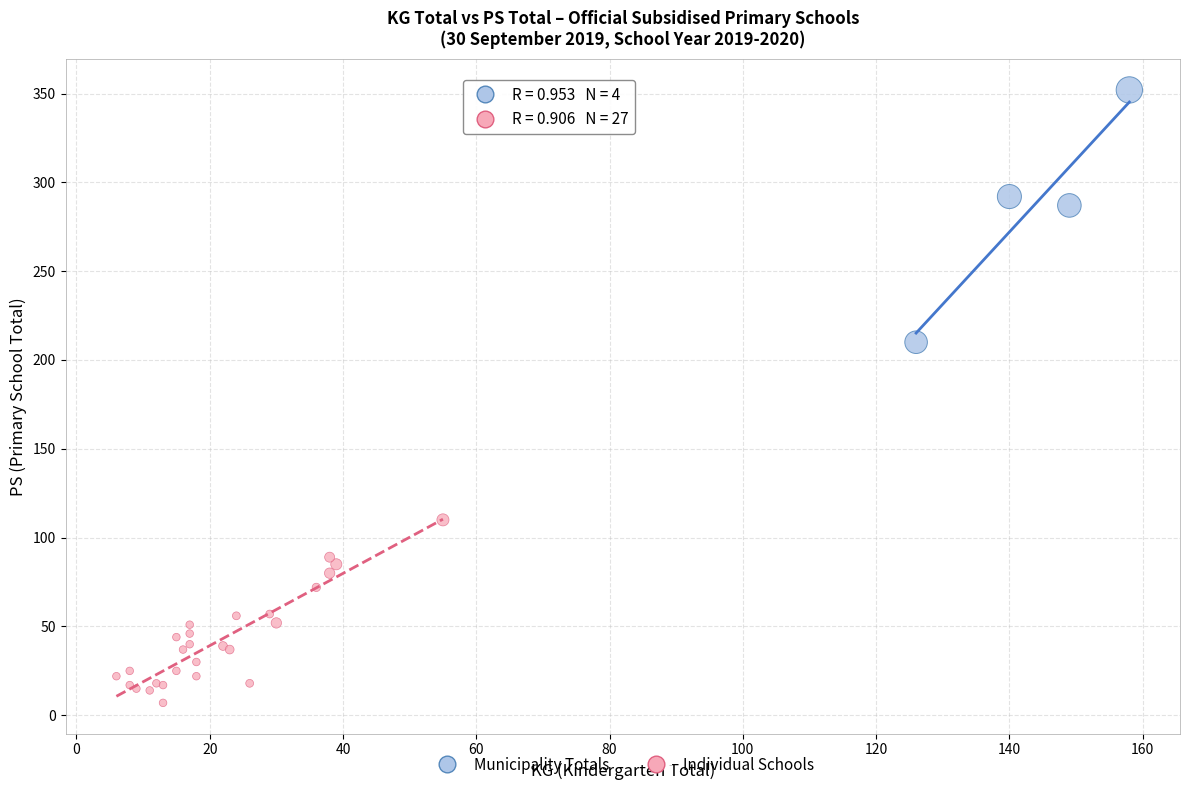

Which series reaches the minimum Y coordinate?

Individual Schools